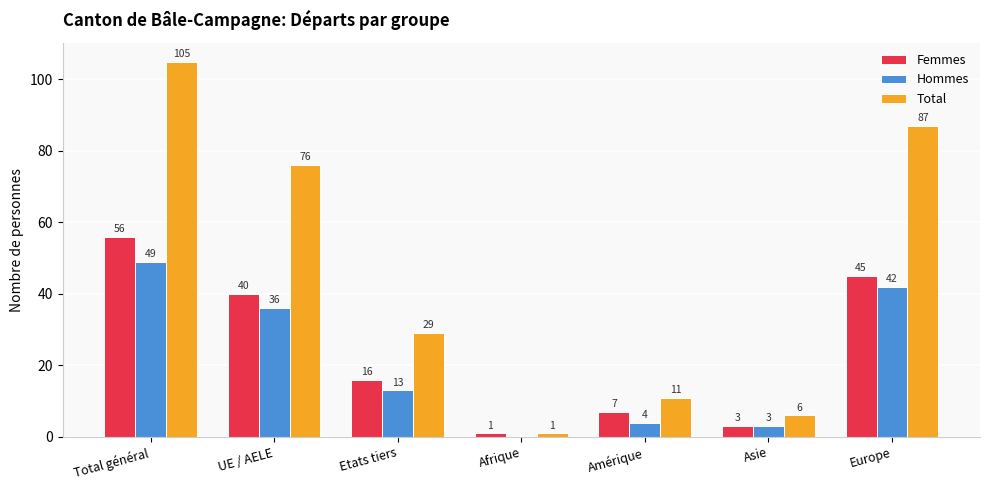

What is the spread (max minus min) of values at UE / AELE?

40